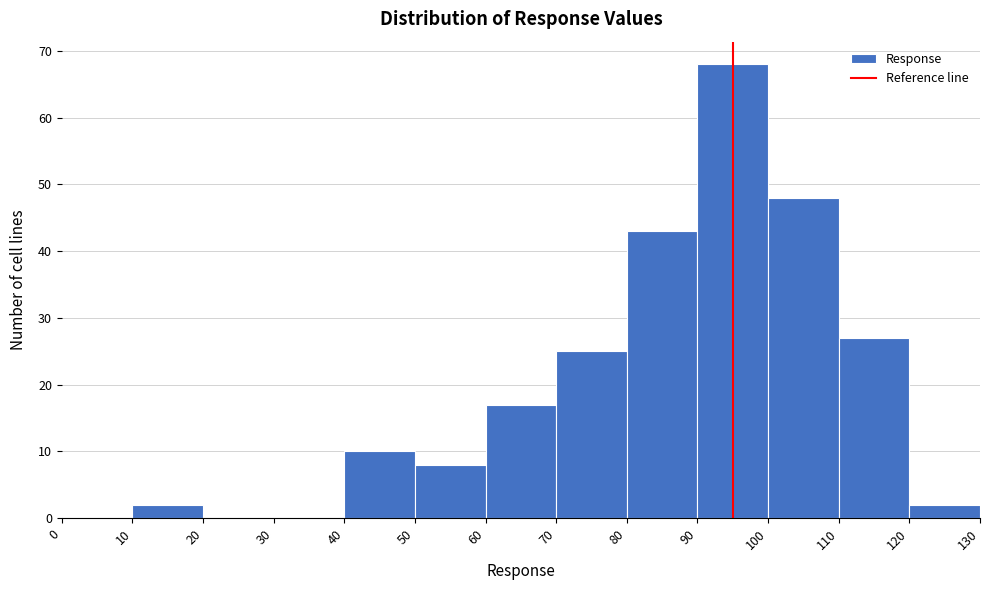

What is the height of the bar covering 80 to 90 on the x-axis? The values are not printed on the chart, so give them approximately, as read against the axis.

43